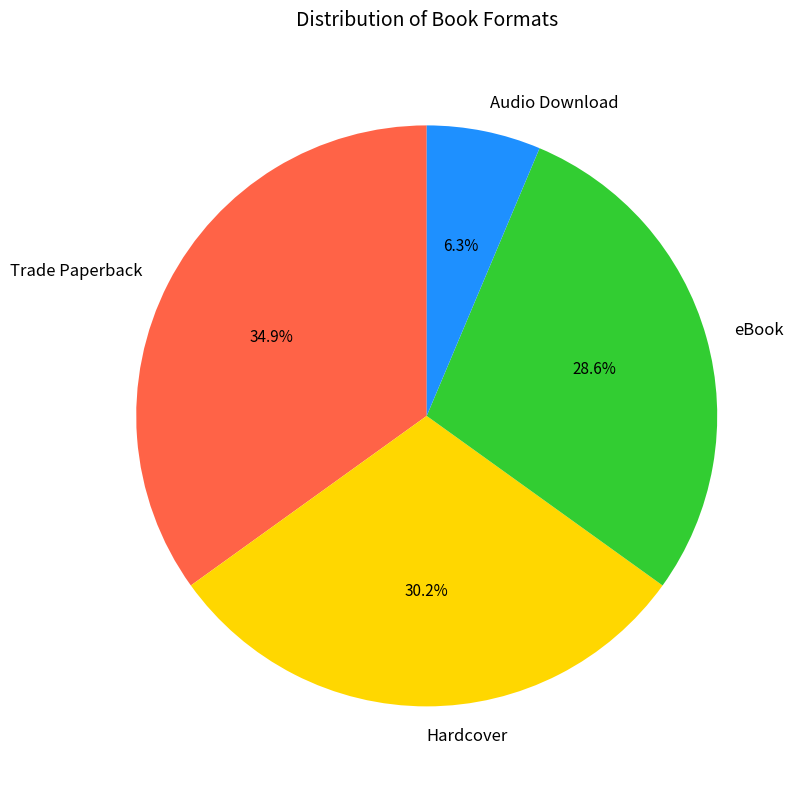

Is it true that eBook is 29% of the pie?

True